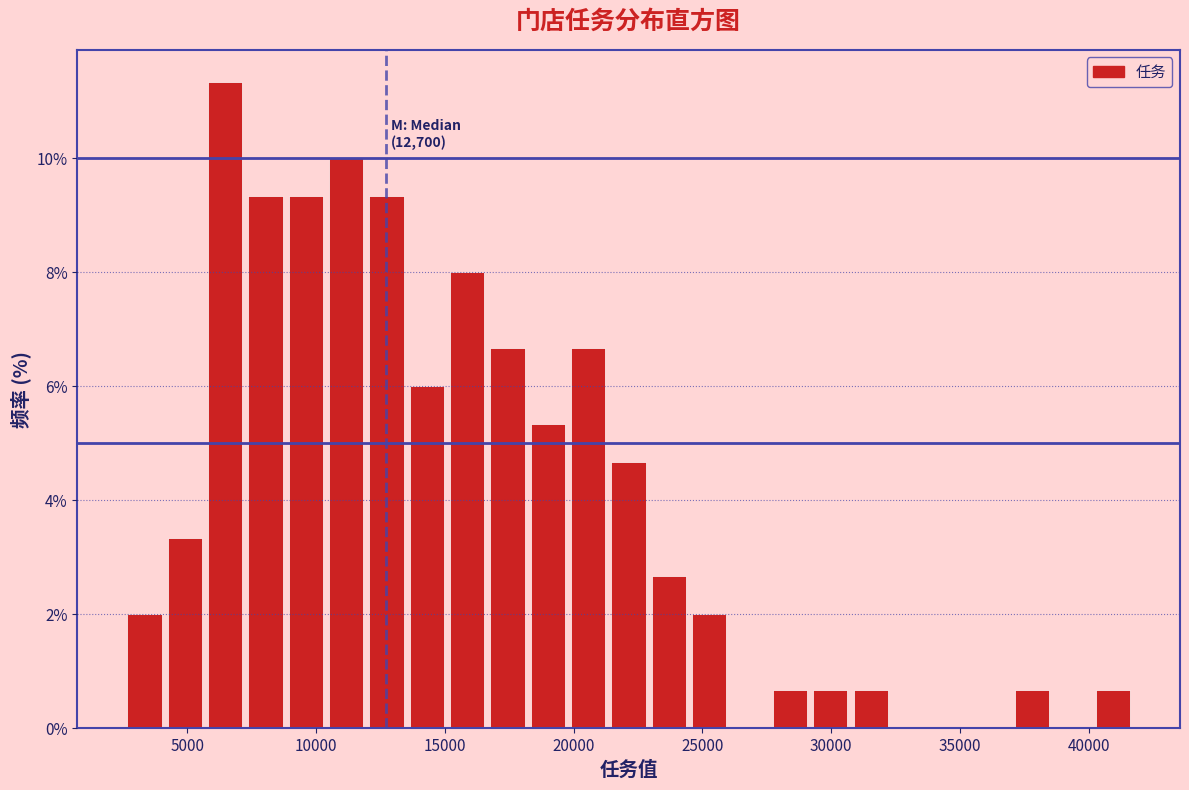

Around what value on the x-axis is the tallest bar? Give the approximate position of its centre, as read against the axis.

6500